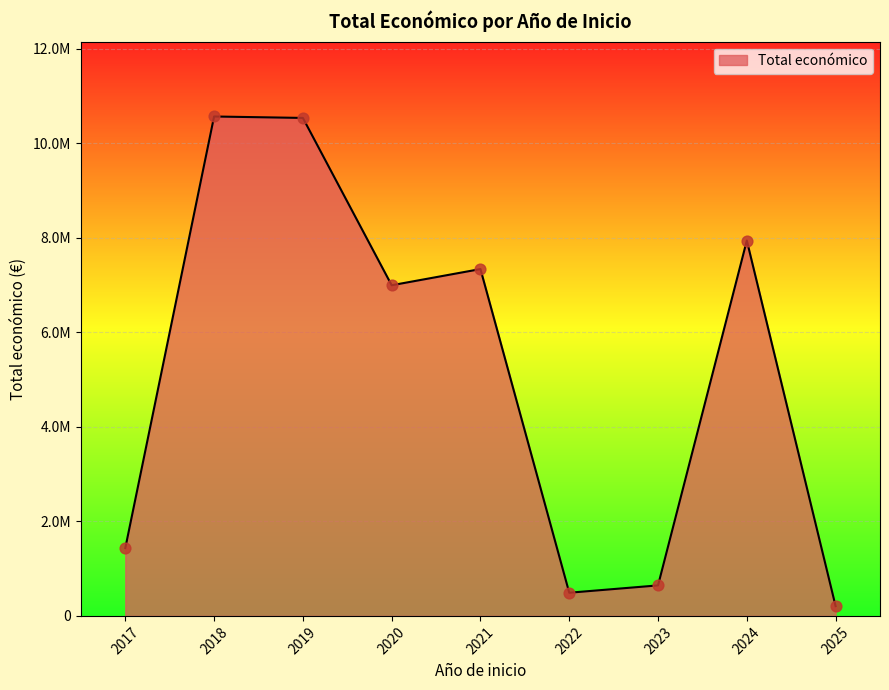

Does the chart have visible grid lines?

Yes